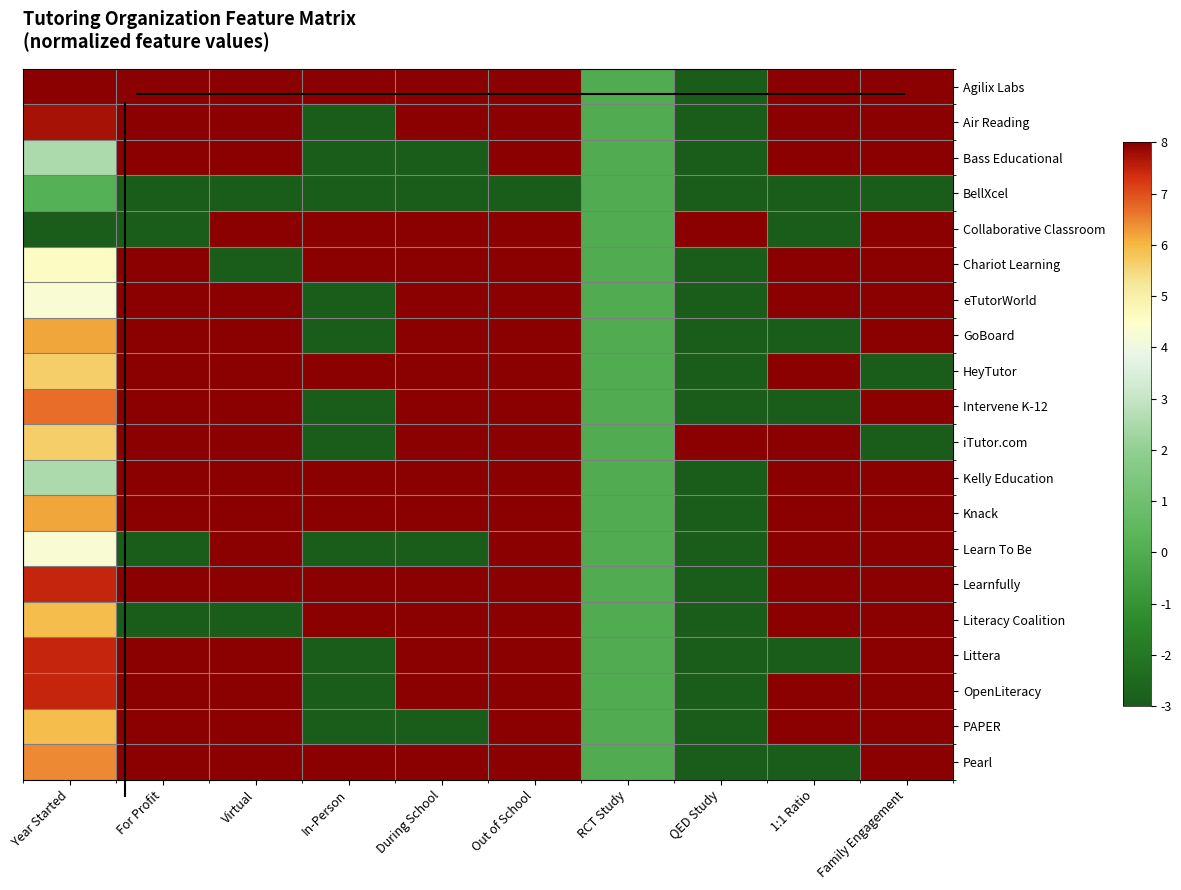

At how many categories does at least one series exceed 1?

9